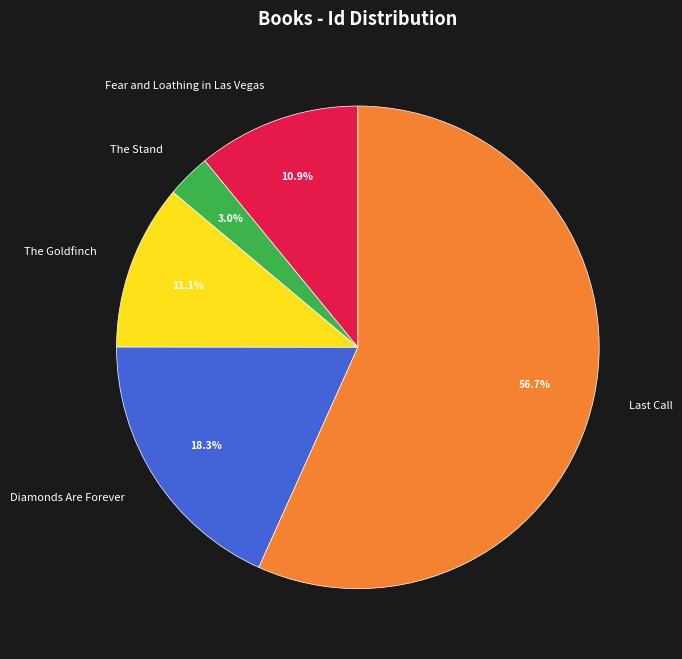

To the nearest percent, what is the average slice percentage?

20%